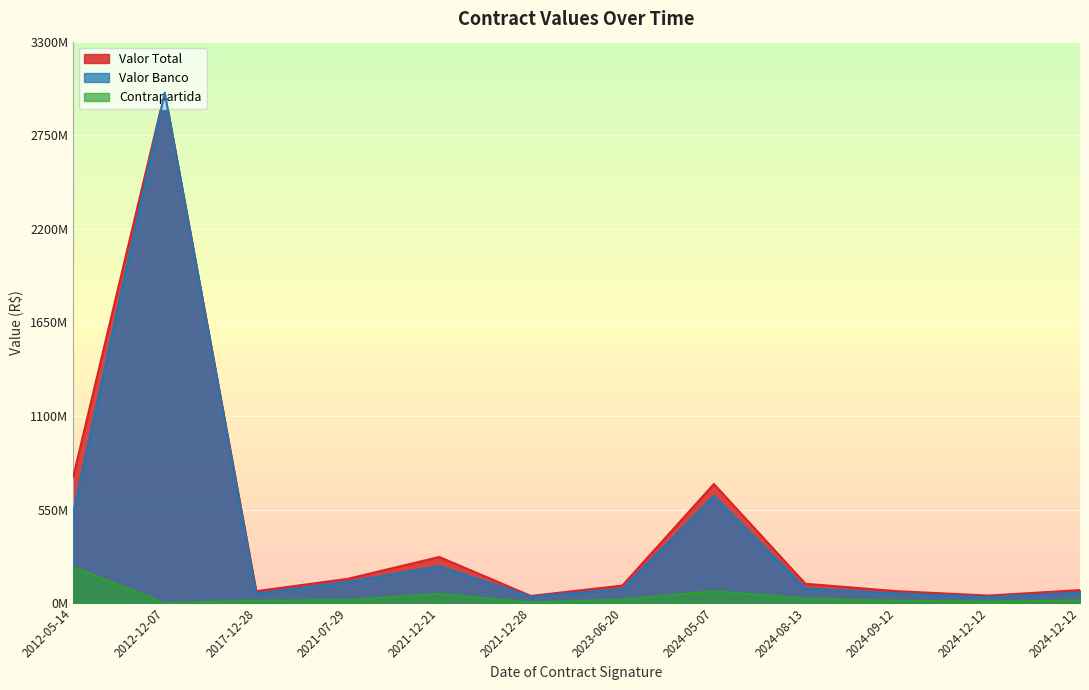

Which category has the lowest value in the Contrapartida series?

2012-12-07